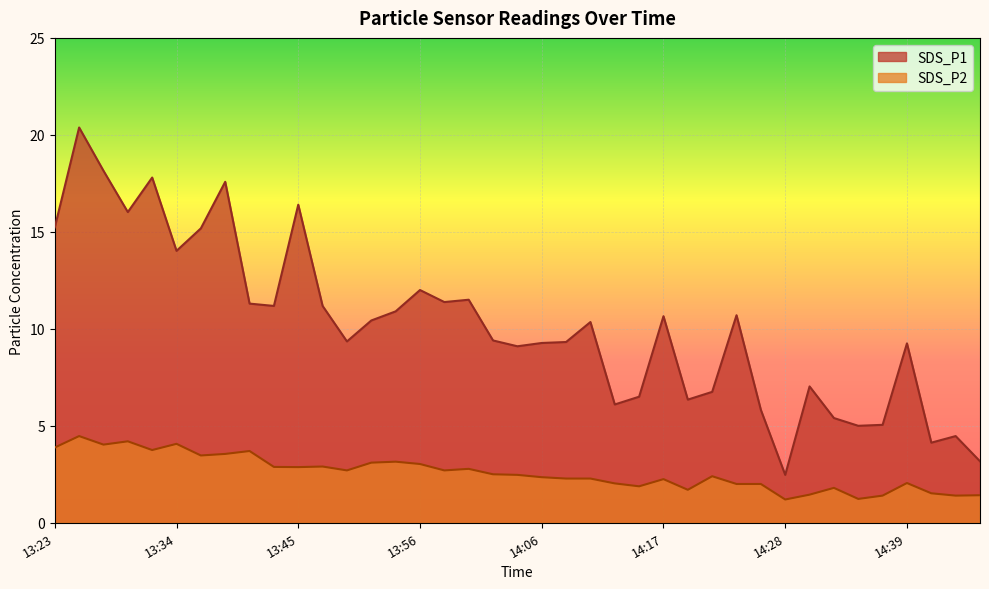

True or false: SDS_P1 and SDS_P2 cross at least once.

False